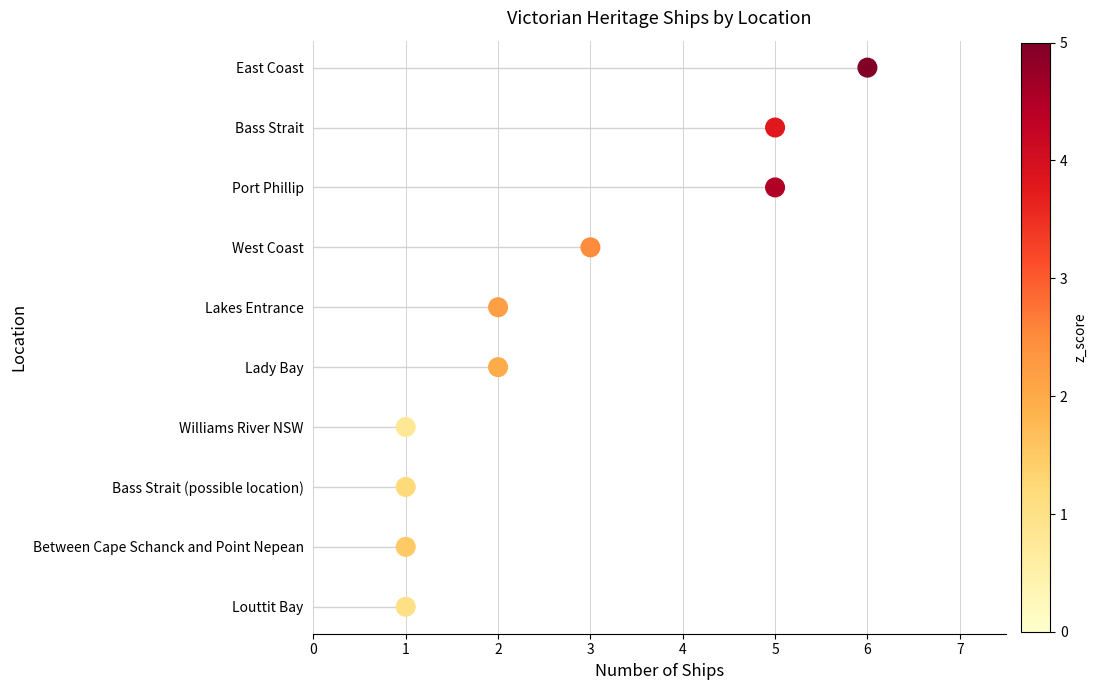

Which has a higher value, 2 or 5?

5